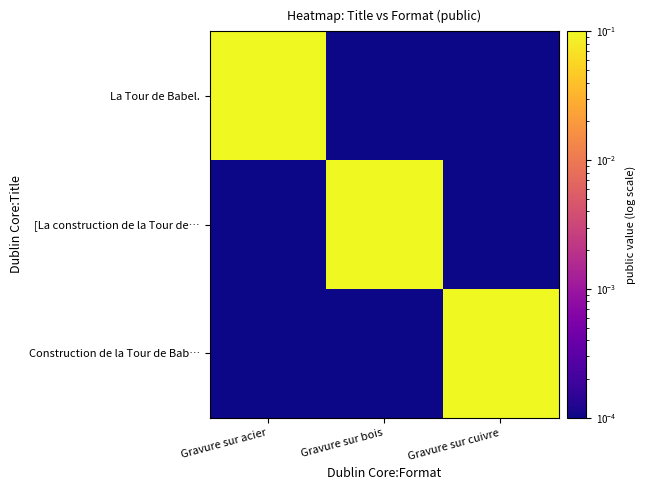

At Gravure sur acier, list the series in order from smallest to largest.

[La construction de la Tour de…, Construction de la Tour de Bab…, La Tour de Babel.